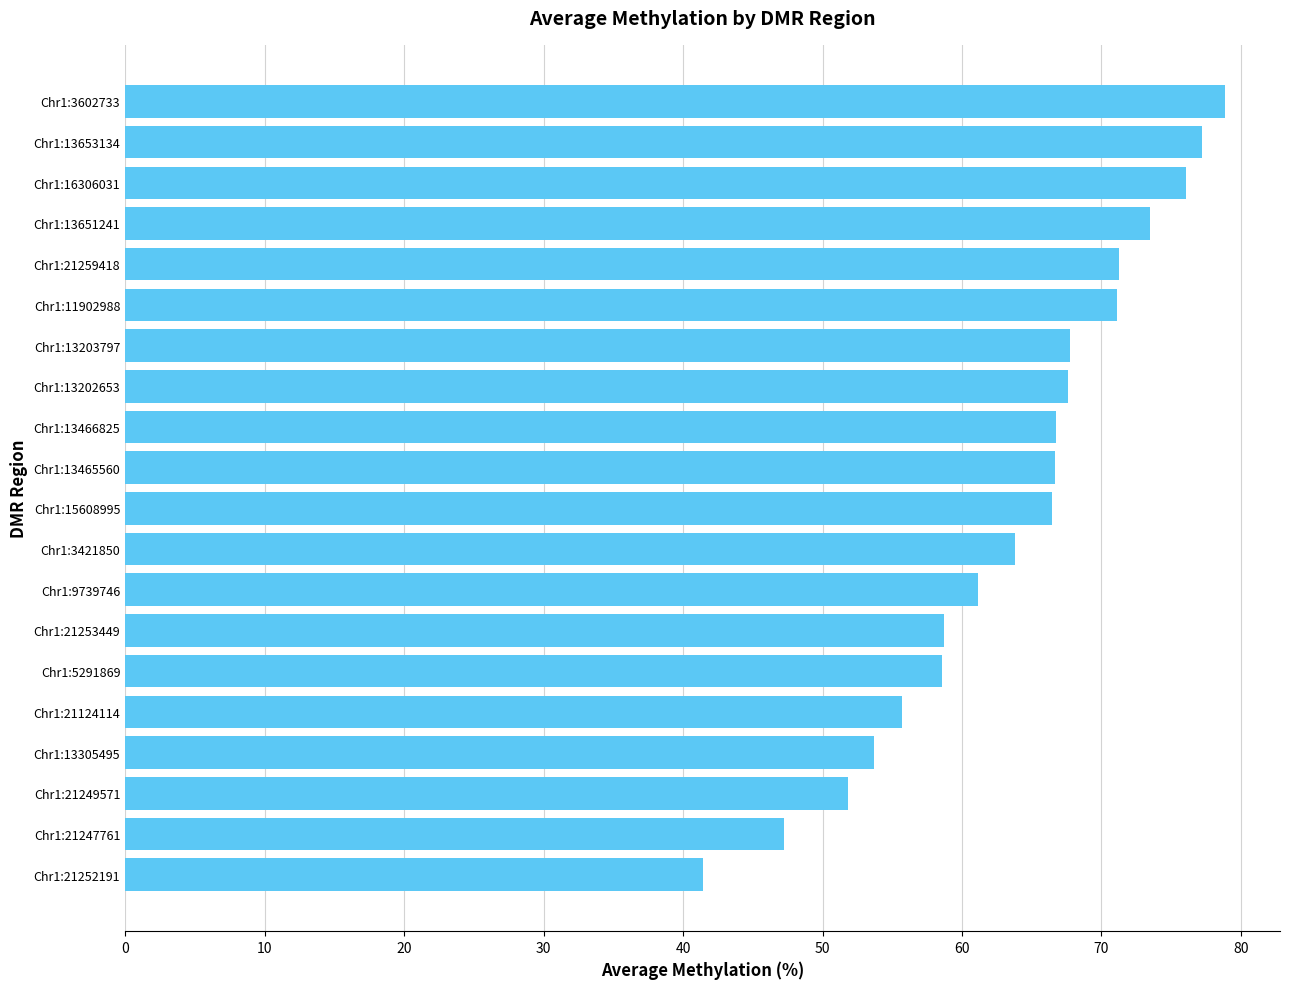

What is the smallest value displayed?

41.4